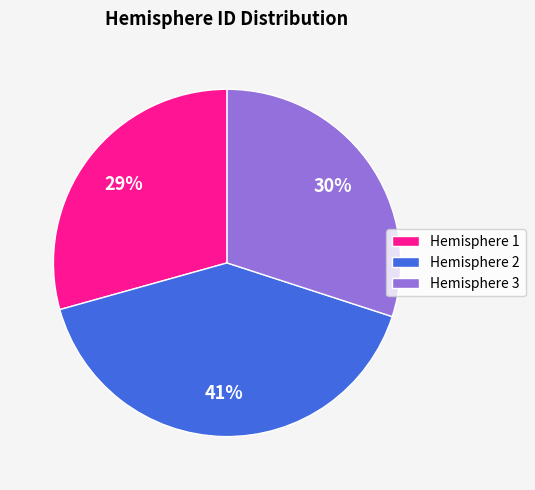

To the nearest percent, what is the average slice percentage?

33%